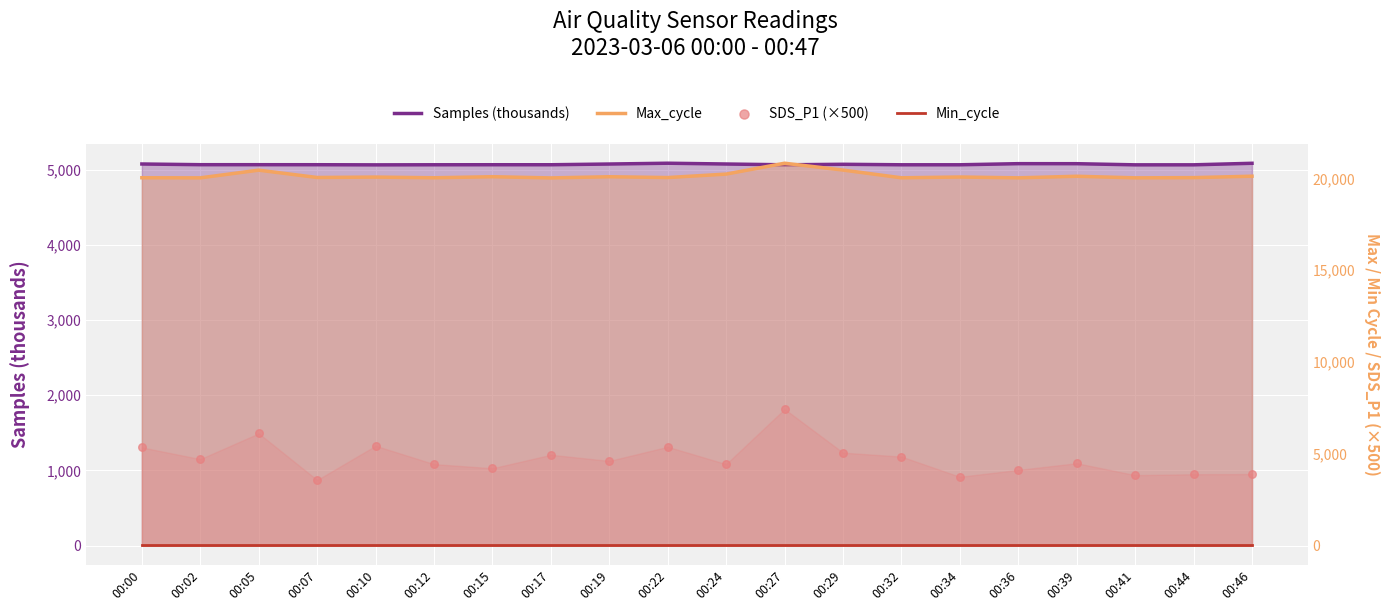

Which series reaches the maximum Y coordinate?

Max_cycle